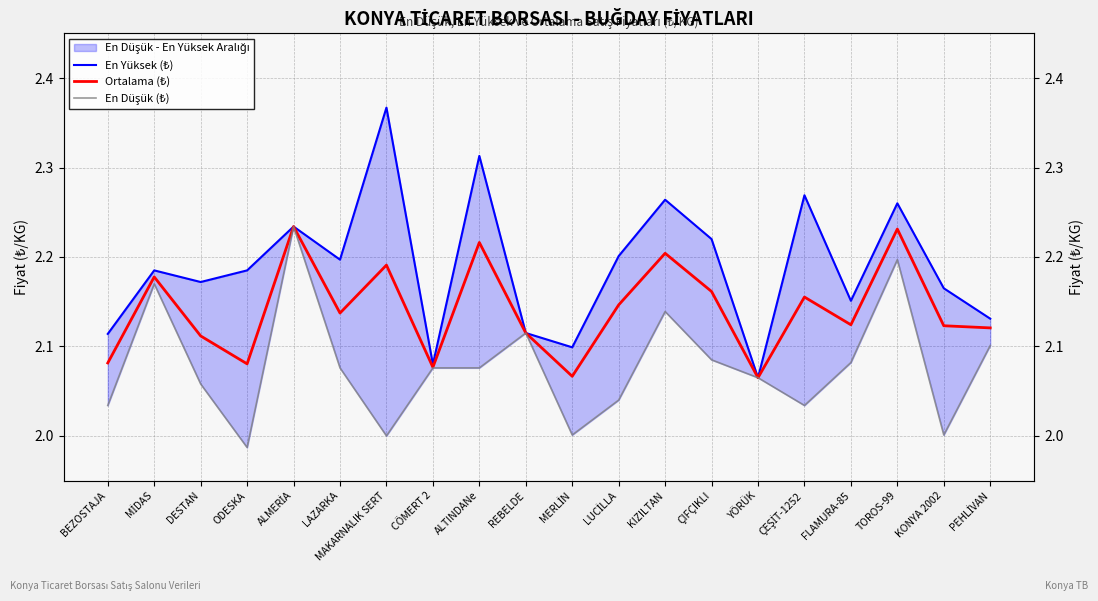

What is the label of the 19th point from the right?

MİDAS